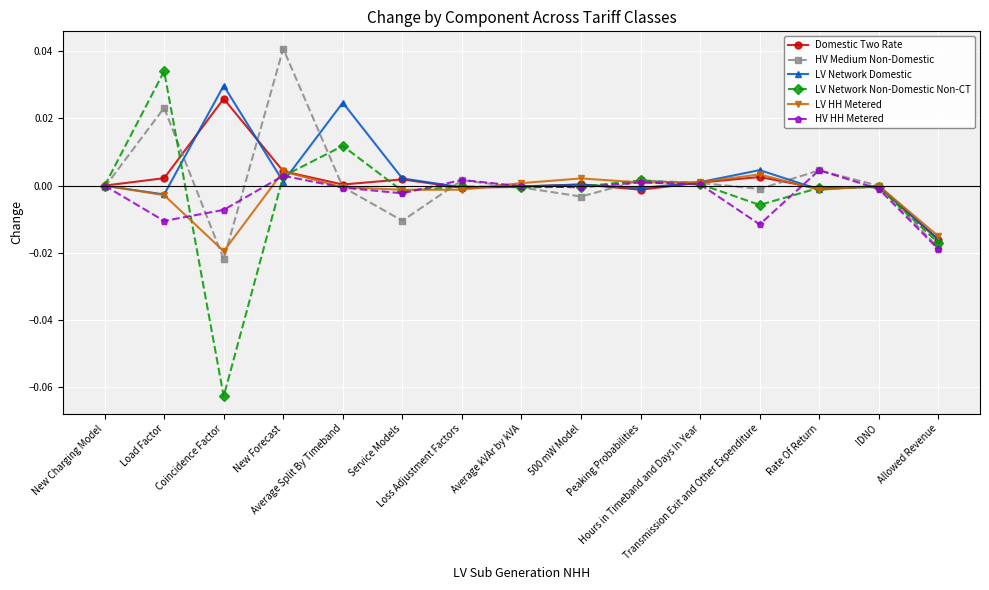

Which series has the largest range (max minus min)?

LV Network Non-Domestic Non-CT